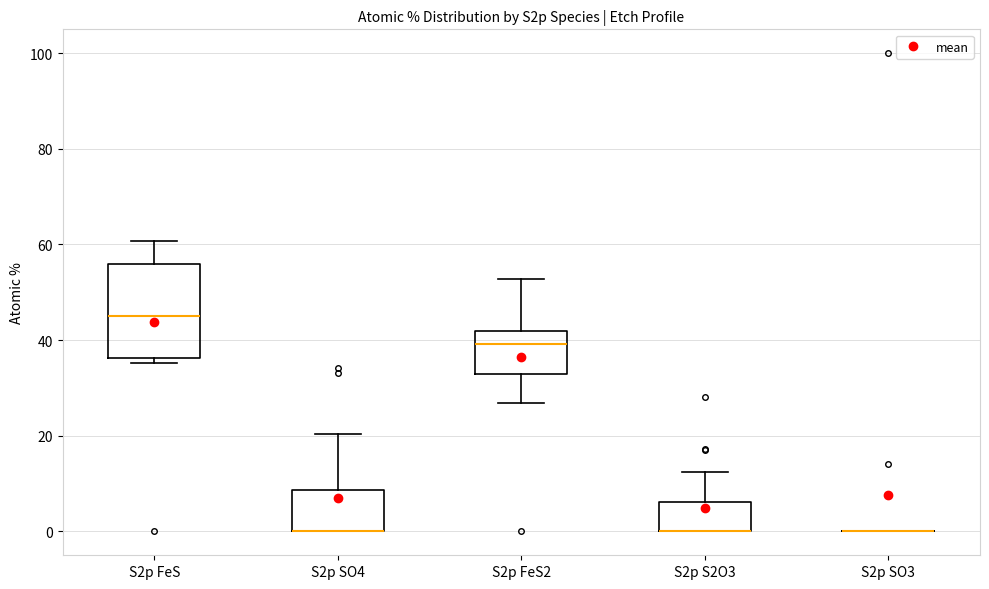

Reading left to right, transcribe this box plot: for each box, give where its median line is, the range the box spans, and where its two whiskers end, as read against the y-axis. The values are not printed on the chart, so give them approximately, as read against the axis.

S2p FeS: median 46, box 36 to 56, whiskers 36 (just below the box's lower edge) to 60
S2p SO4: median 0 (drawn on the box's lower edge), box 0 to 8, whiskers 0 to 20
S2p FeS2: median 40, box 32 to 42, whiskers 26 to 52
S2p S2O3: median 0 (drawn on the box's lower edge), box 0 to 6, whiskers 0 to 12
S2p SO3: box collapsed to a line at 0, whiskers 0 to 0